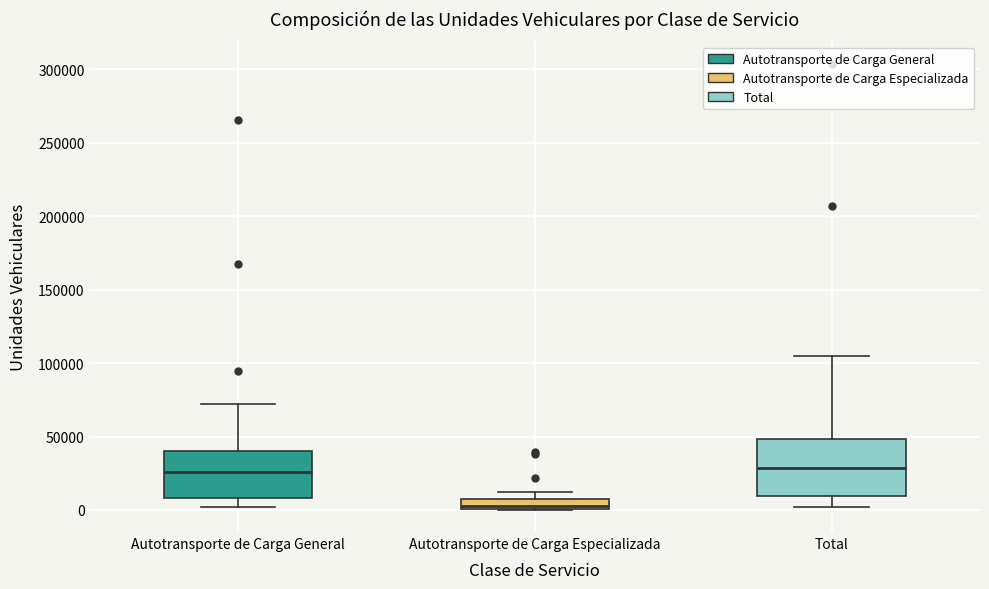

Which box has the lowest median line?

Autotransporte de Carga Especializada